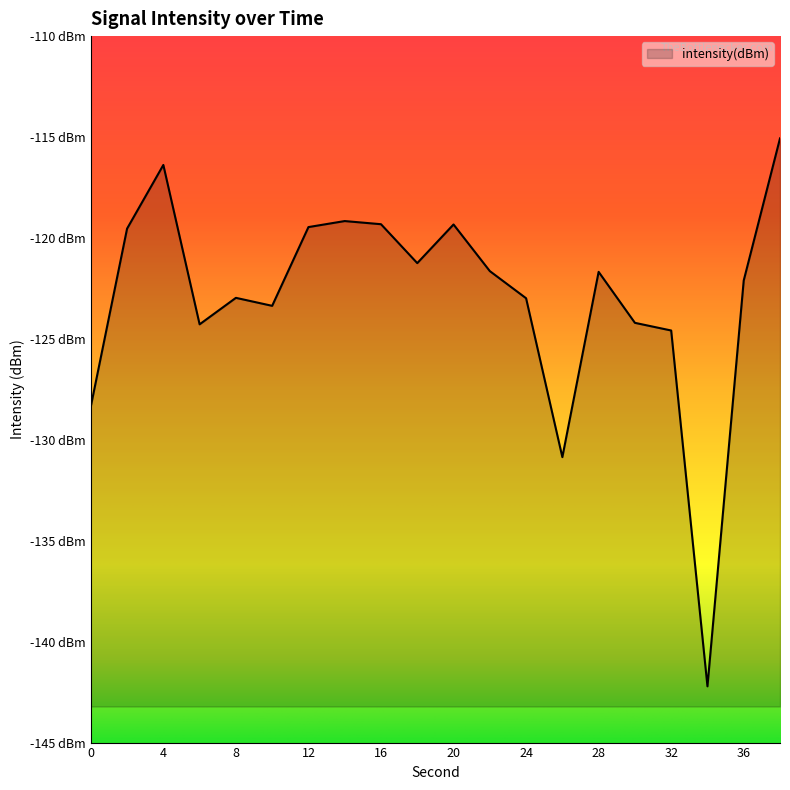

Which has a higher value, 4 or 14?

4